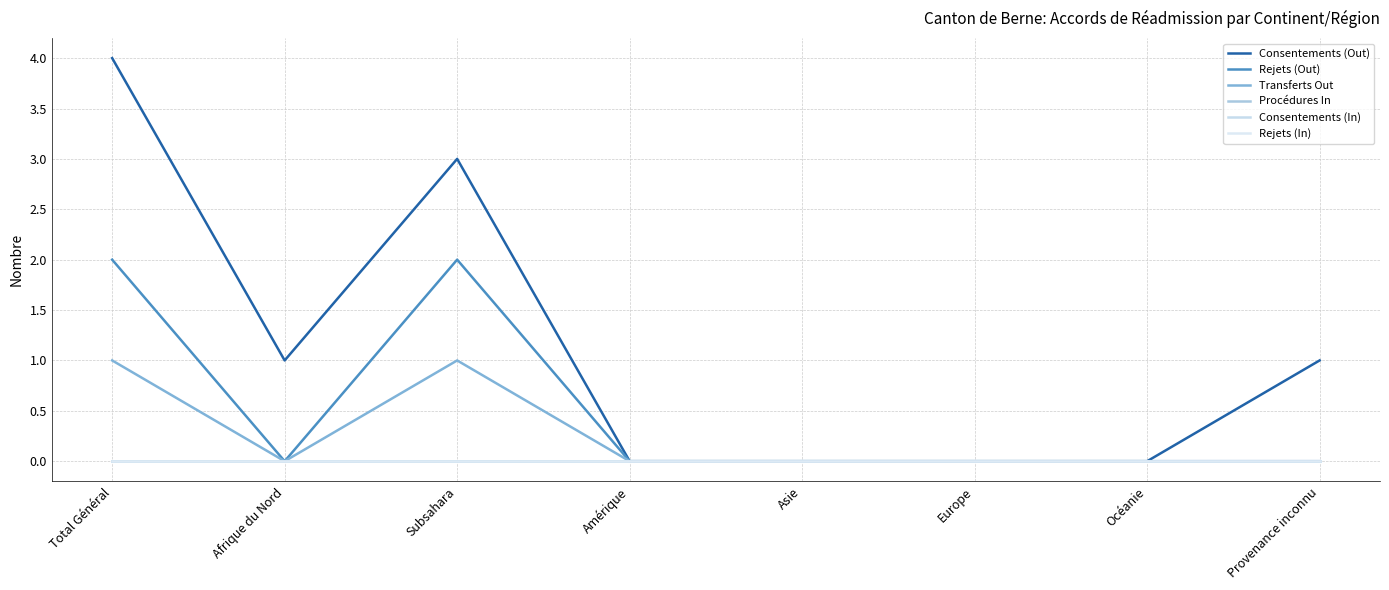

True or false: Consentements (In) and Procédures In intersect in this chart.

False